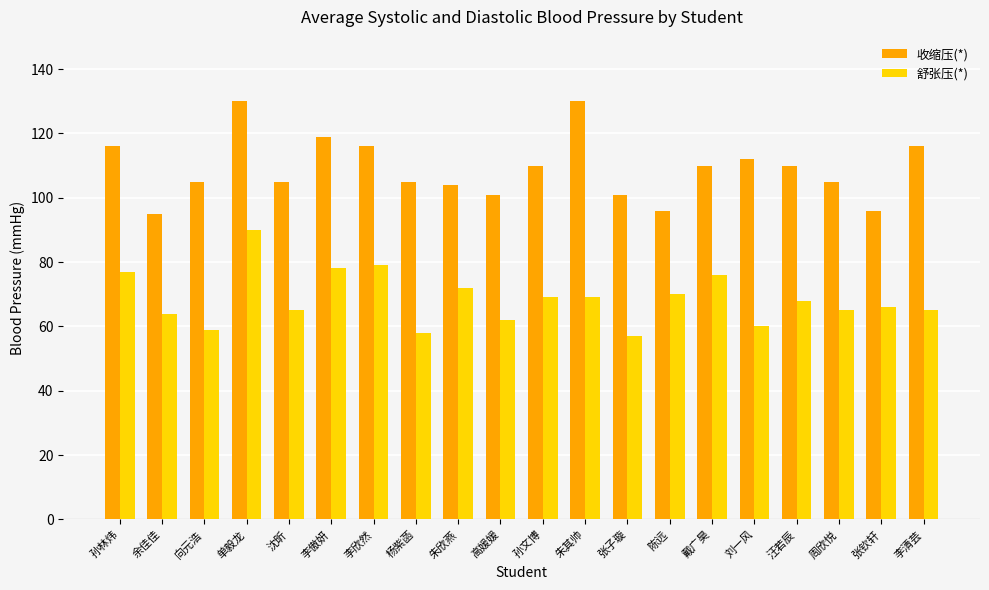

Which category has the highest value in the 舒张压(*) series?

单毅龙